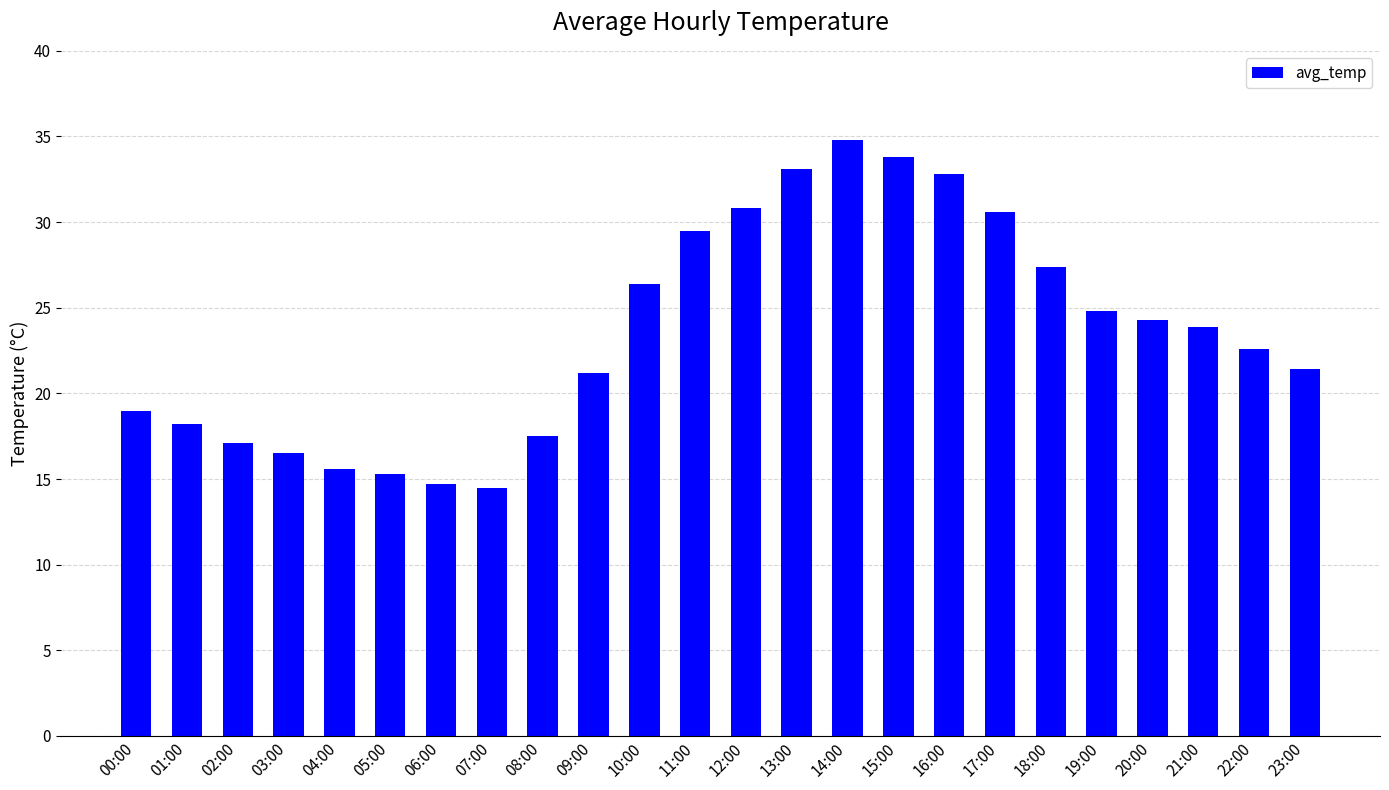

The value at 19:00 is 24.8. True or false?

True